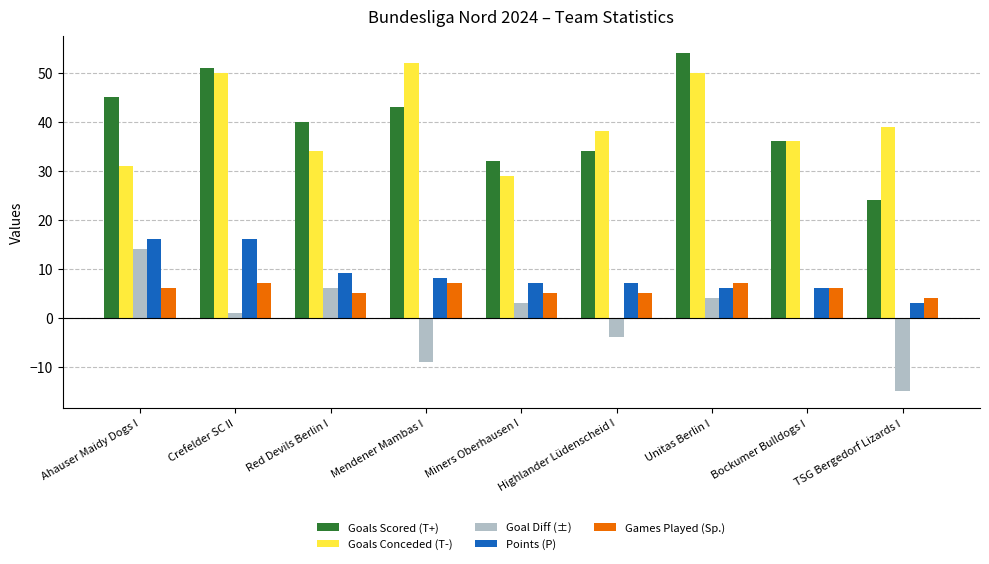

Is it true that Goals Conceded (T-) equals 75 at Unitas Berlin I?

False